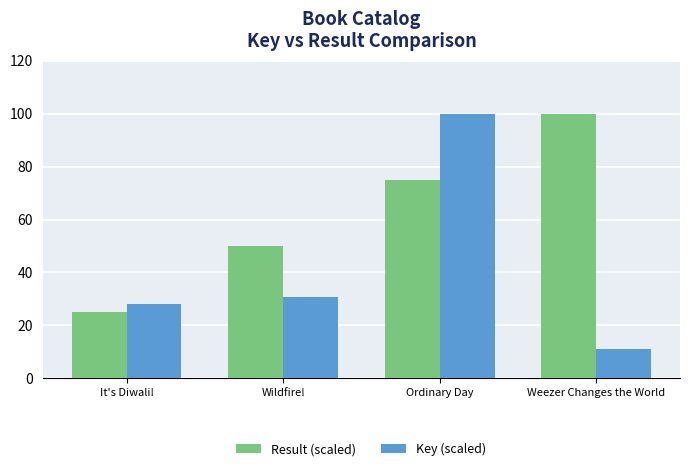

Reading right to left, what are all the values shown in this chart?

Result (scaled): 100.0	75.0	50.0	25.0
Key (scaled): 11.0	100.0	30.6	28.1